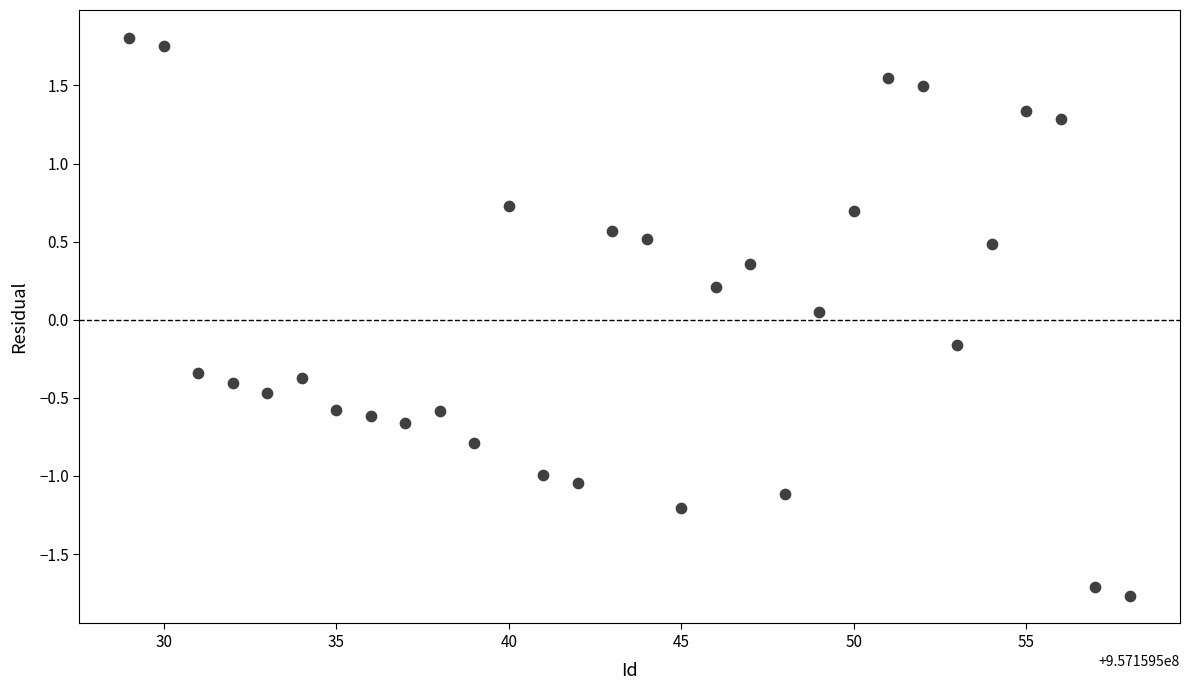

What is the range of X values (max minus min)?

29.0